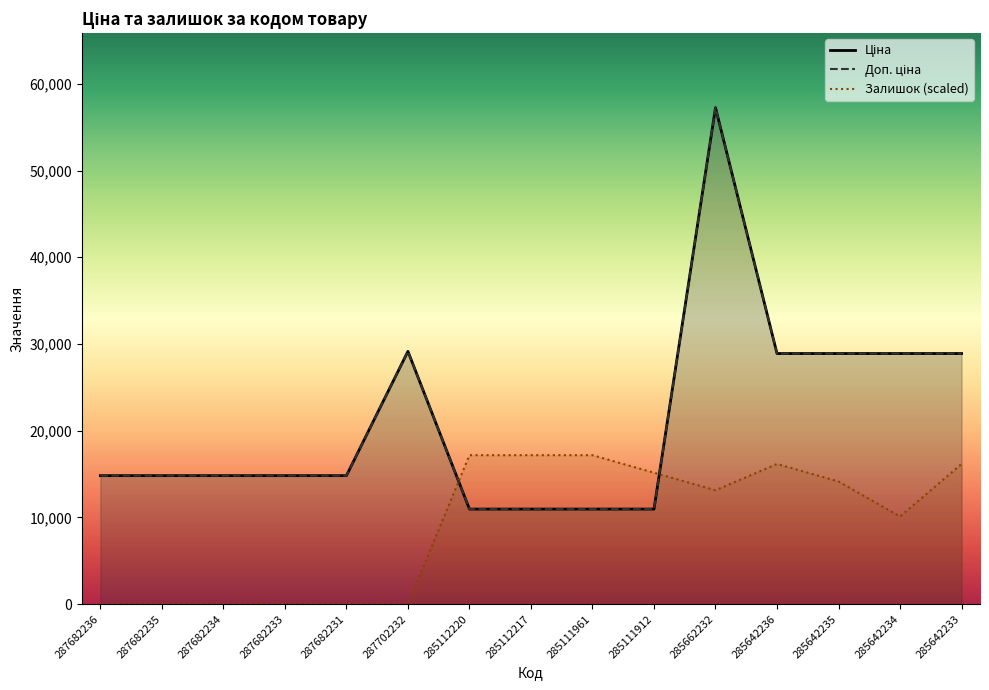

In Залишок, how many points are higher than both neighbors (excluding endpoints)?

1